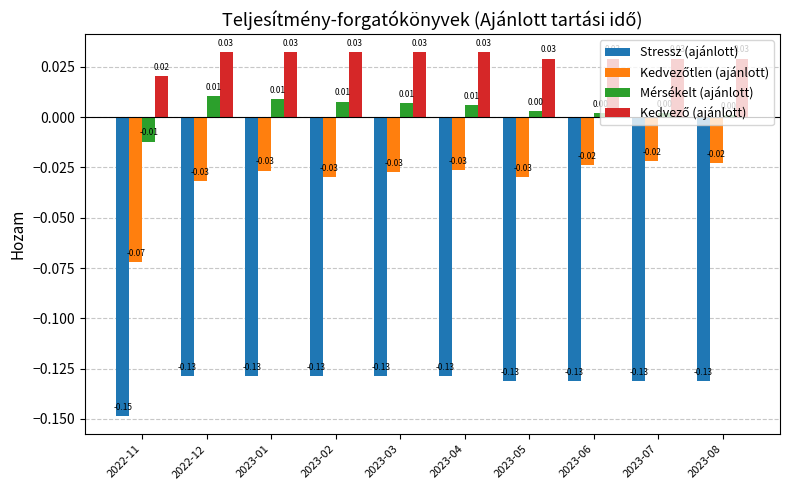

How many categories are shown in the chart?

10